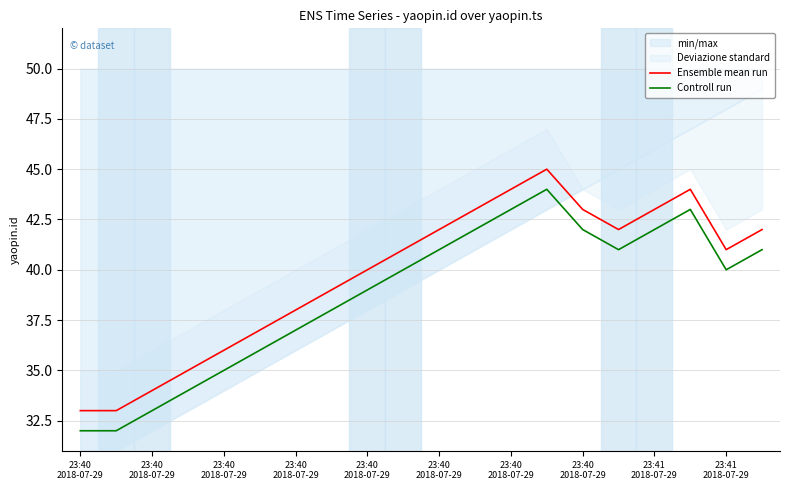

How many data points in Ensemble mean run are less than 41?

9